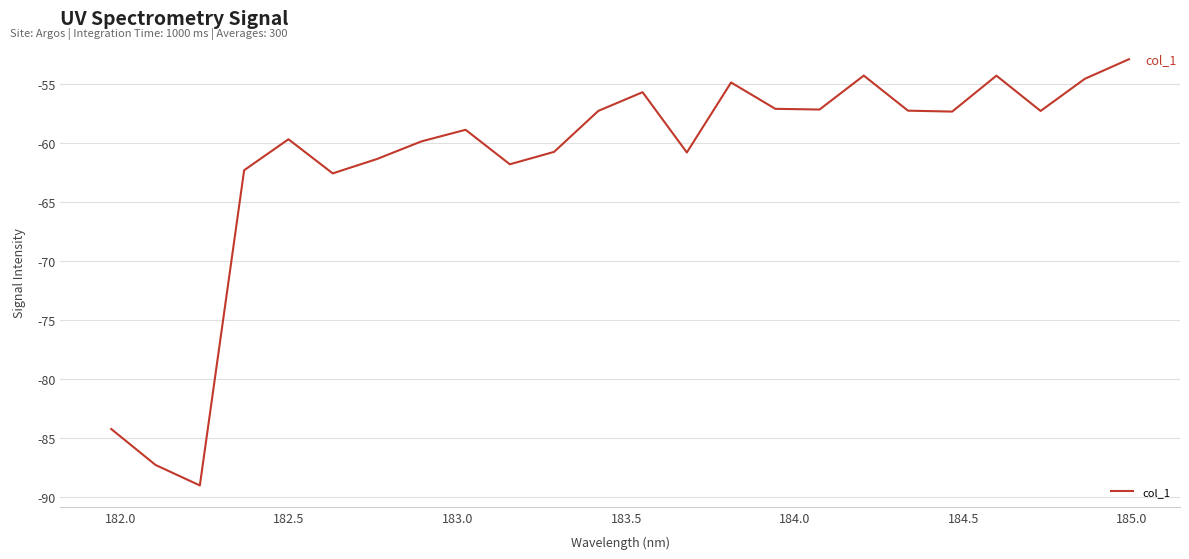

What is the smallest value displayed?

-89.0